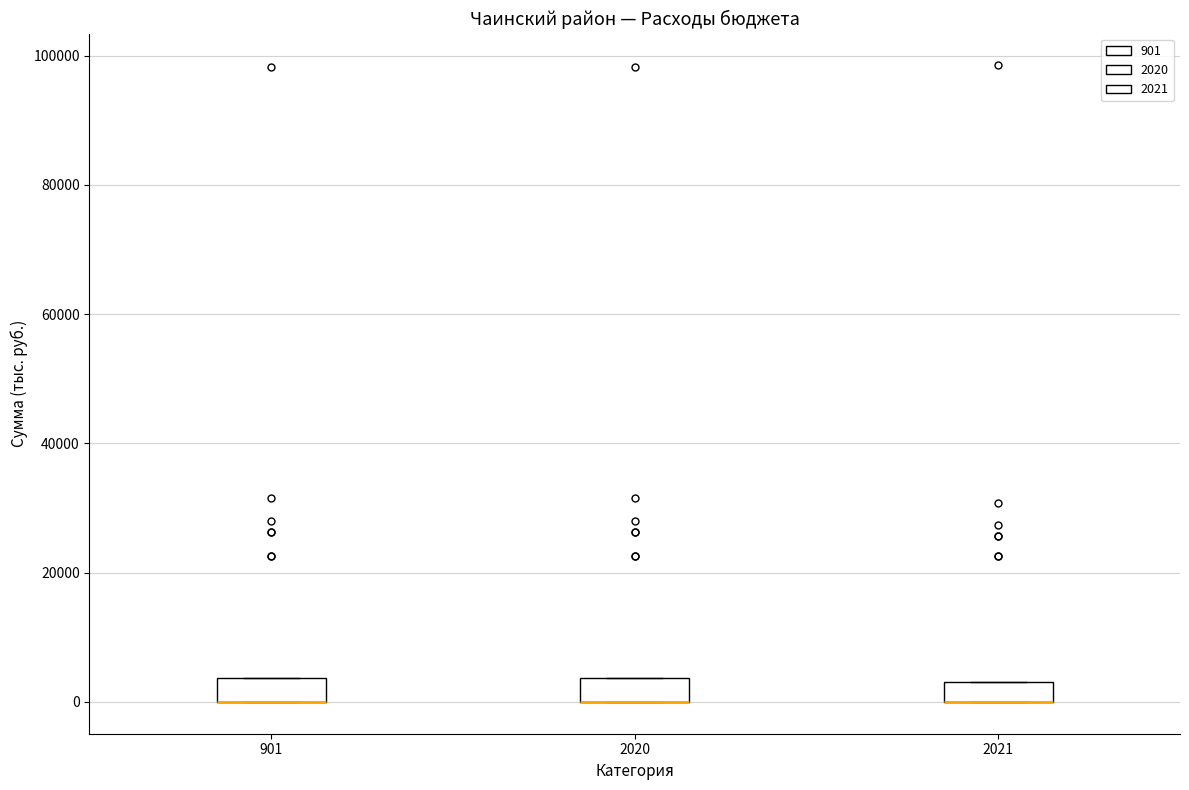

Reading left to right, read every box against the y-axis: the position of its median line, the range the box covers, and the ends of its whiskers. The values are not printed on the chart, so give them approximately, as read against the axis.

901: median 0 (drawn on the box's lower edge), box 0 to 4000, whiskers 0 to 4000
2020: median 0 (drawn on the box's lower edge), box 0 to 4000, whiskers 0 to 4000
2021: median 0 (drawn on the box's lower edge), box 0 to 4000, whiskers 0 to 4000